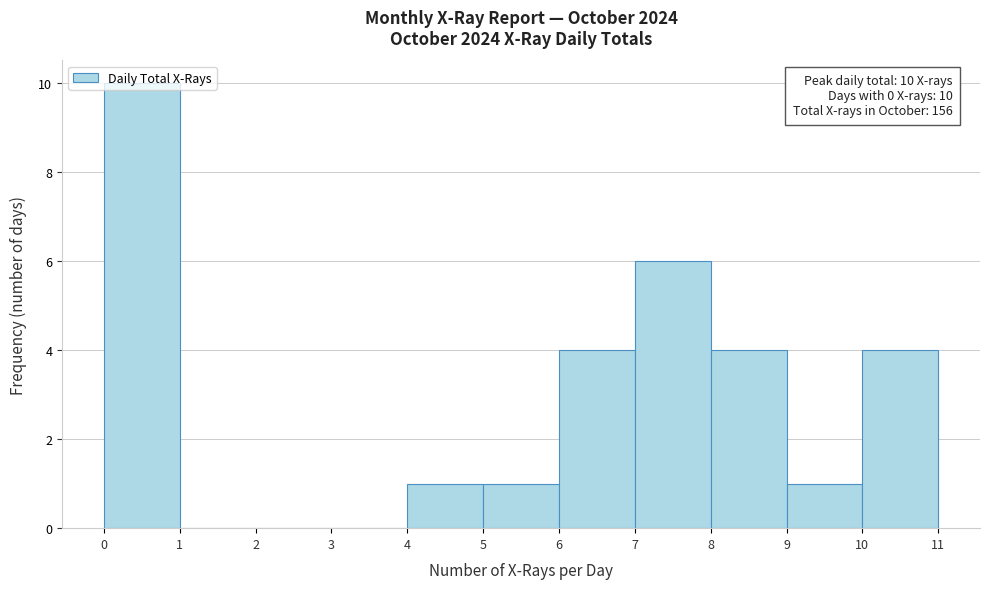

Which range on the x-axis has the tallest bar?

0 to 1